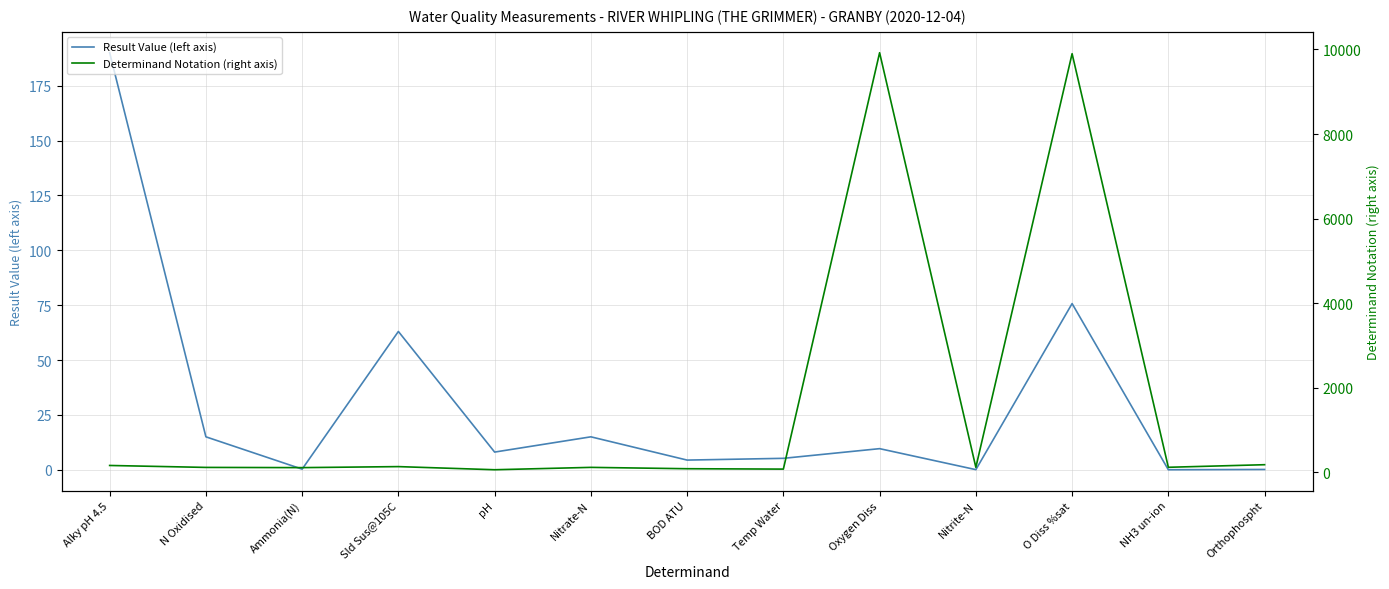

The value of Result Value (left axis) at BOD ATU is 1.2. True or false?

False